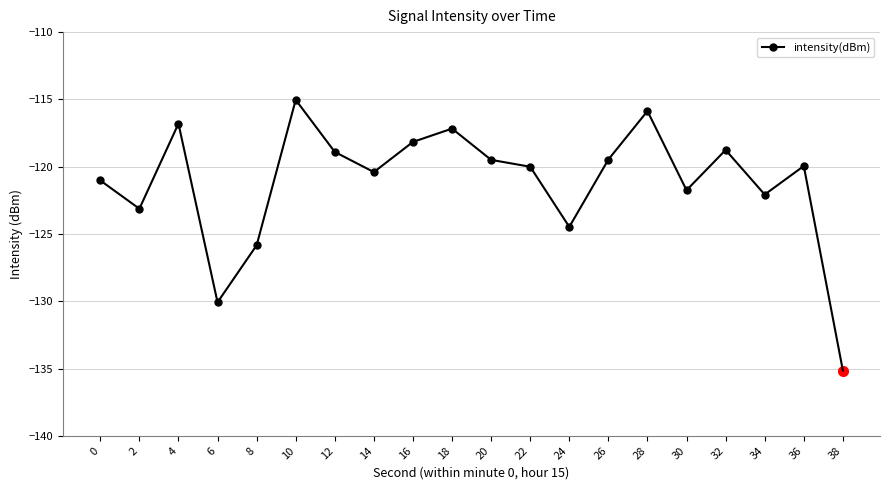

Reading right to left, what are all the values shown in this chart?

36=-120.0	34=-122.1	32=-118.8	30=-121.7	28=-115.9	26=-119.5	24=-124.5	22=-120.0	20=-119.5	18=-117.2	16=-118.2	14=-120.4	12=-118.9	10=-115.0	8=-125.8	6=-130.1	4=-116.8	2=-123.1	0=-121.0